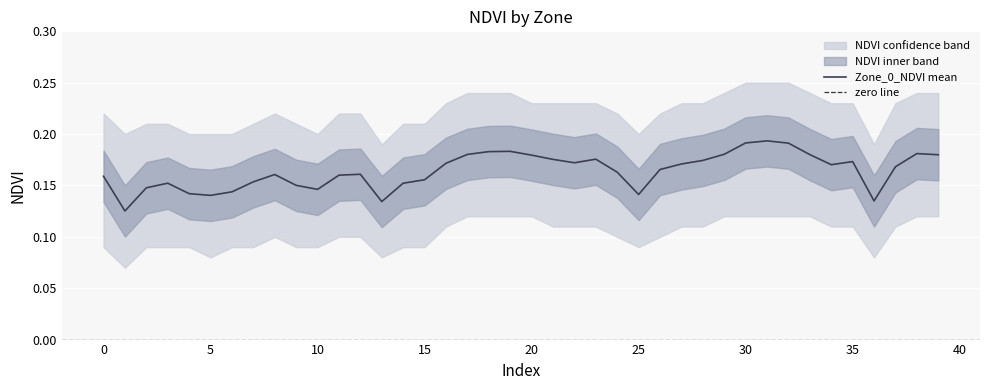

Which series has the largest range (max minus min)?

Zone_0_NDVI